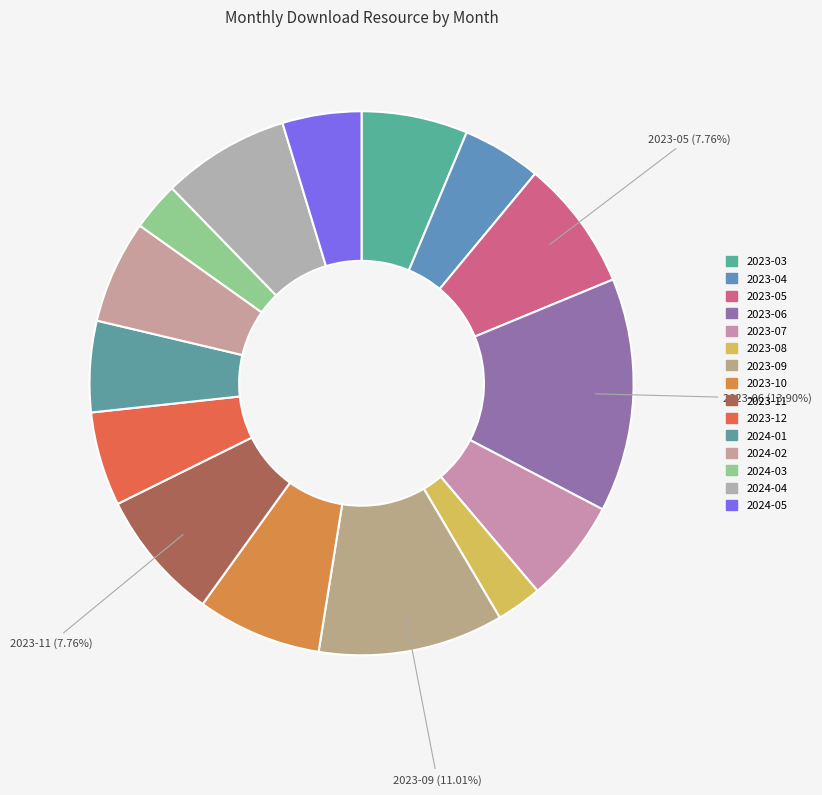

True or false: 2023-12 accounts for 6% of the total.

True